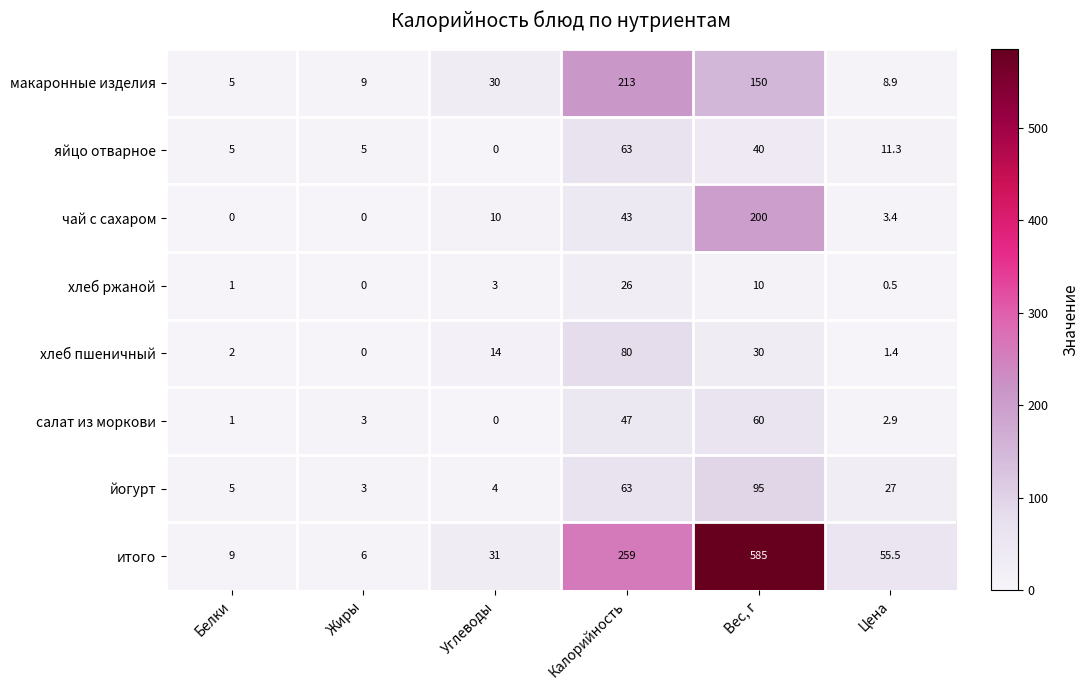

Which series has the largest total across all categories?

итого